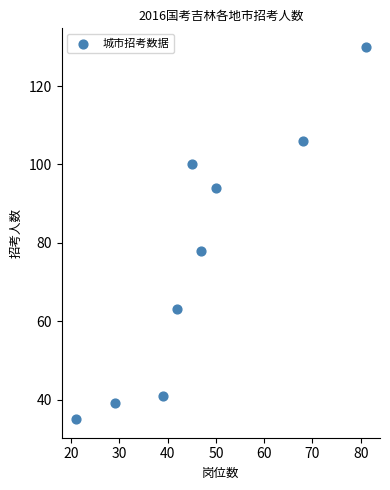

What is the range of Y values (max minus min)?

95